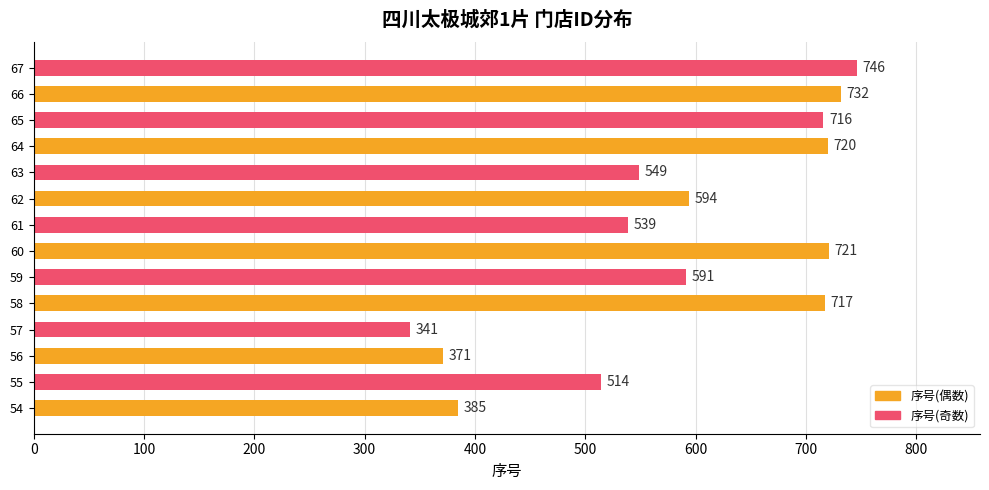

Which label corresponds to the largest value in the chart?

67